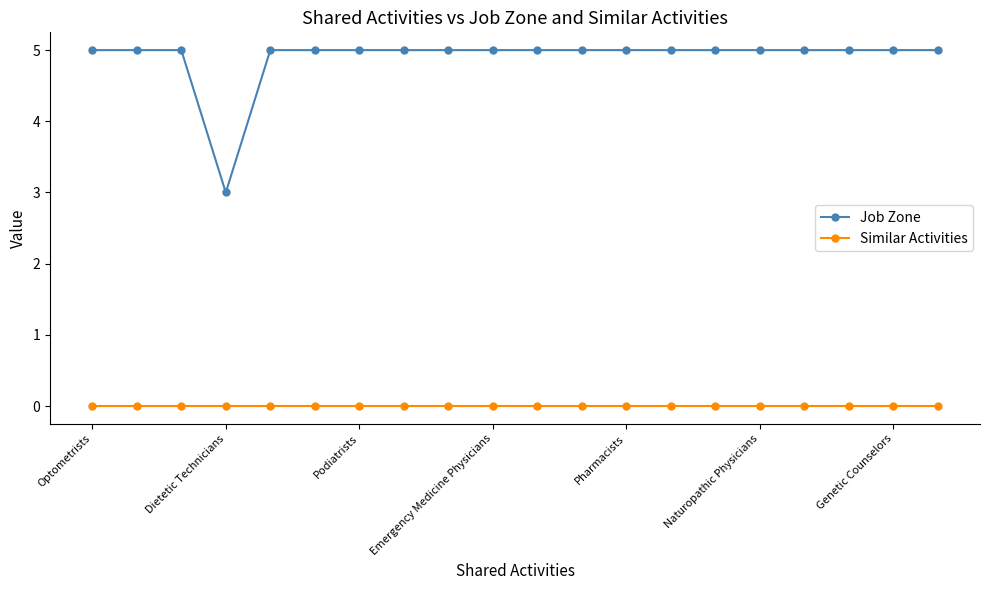

Which series has the largest total across all categories?

Job Zone